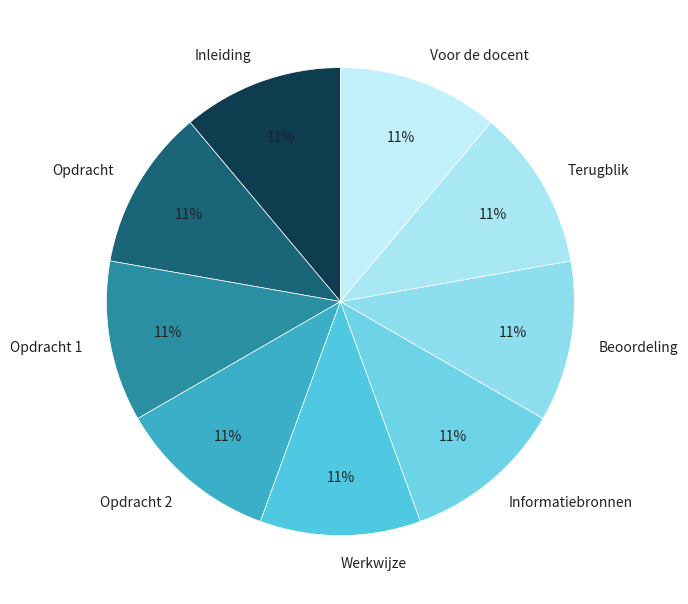

To the nearest percent, what is the average slice percentage?

11%